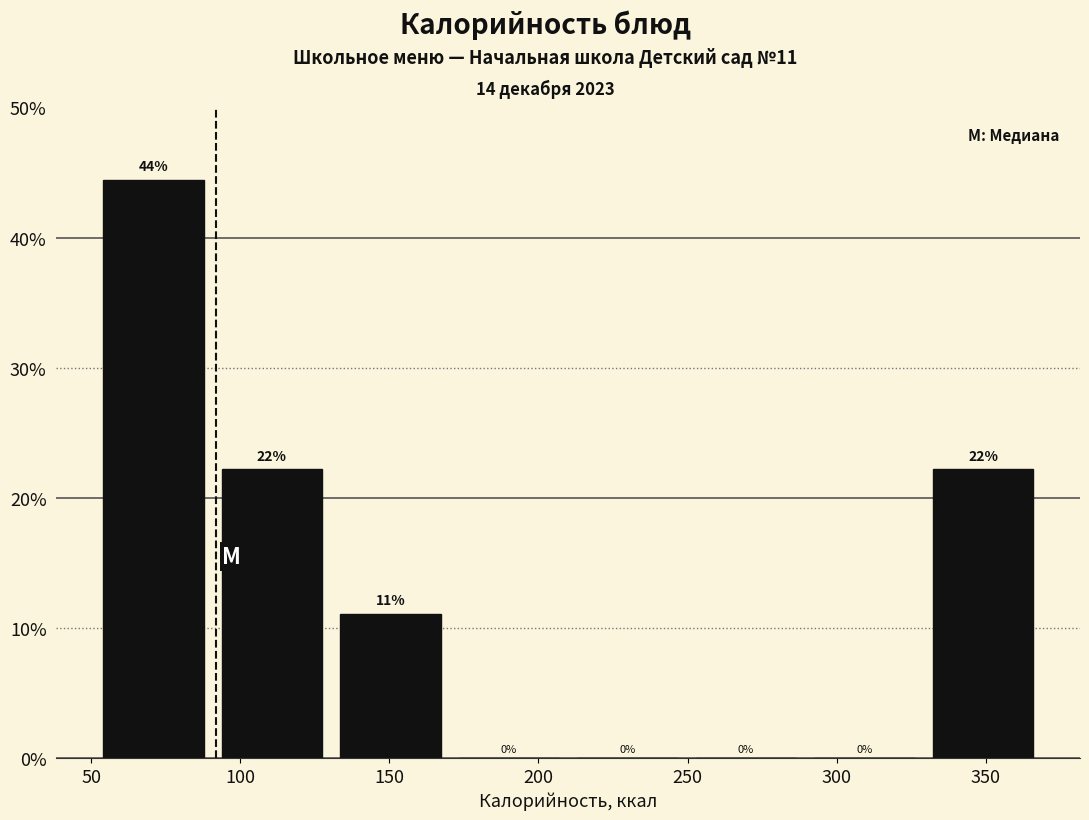

Over which range of the x-axis is the bar tallest?

50 to 90